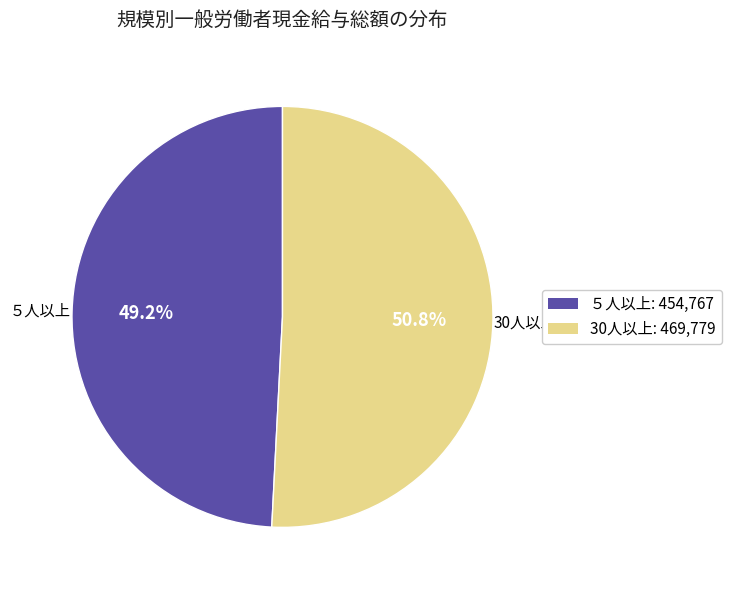

The ５人以上 slice represents 49% of the pie. True or false?

True